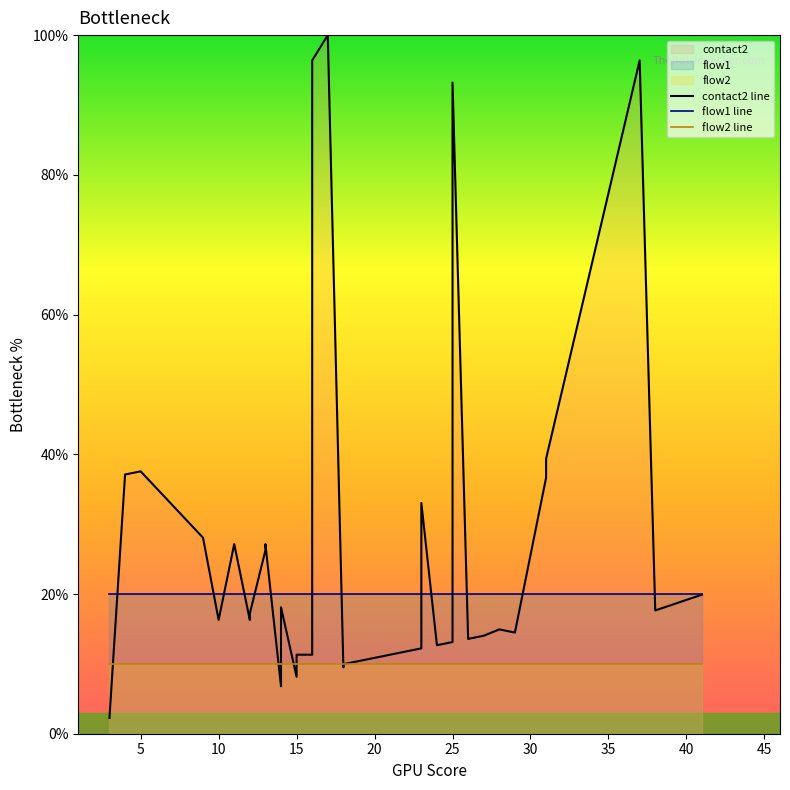

List the series in order of their overall mean, lowest first.

flow2 line, flow1 line, contact2 line